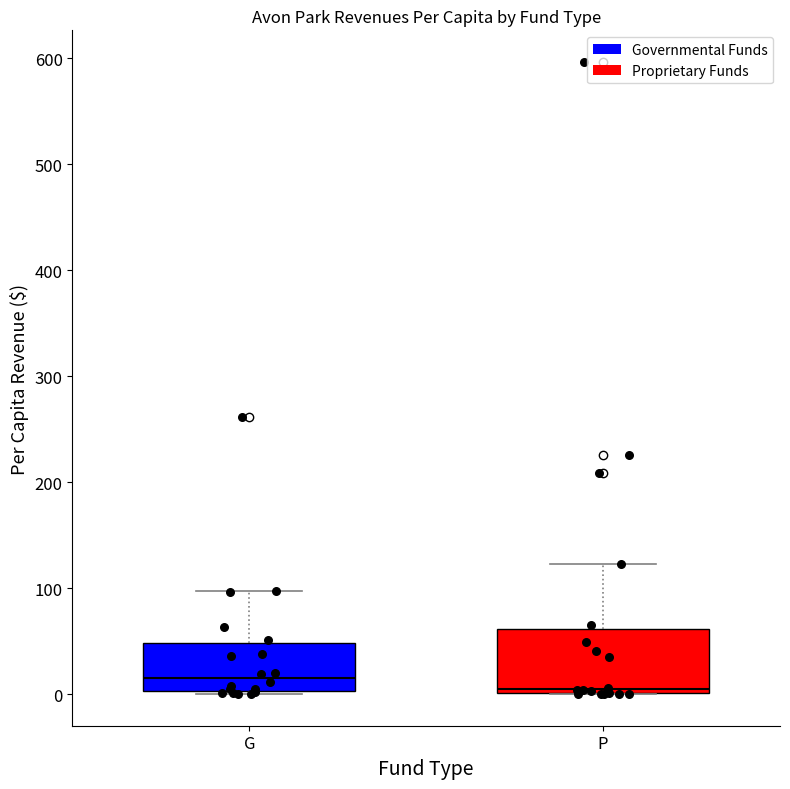

Comparing the boxes themselves (not the whiskers), which one is the tallest?

P